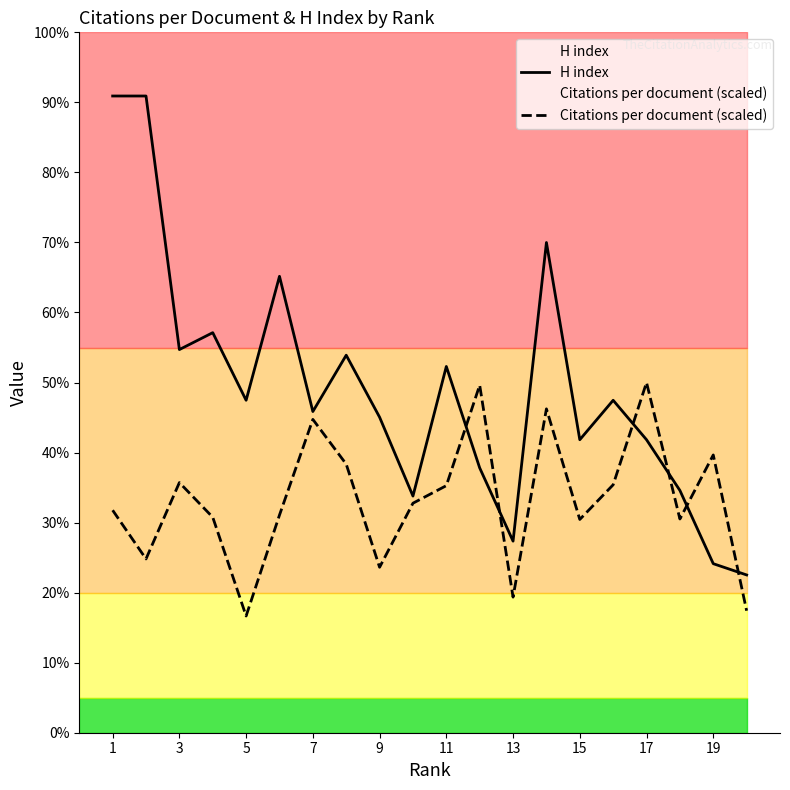

Which has a higher value, 11 or 11?

11